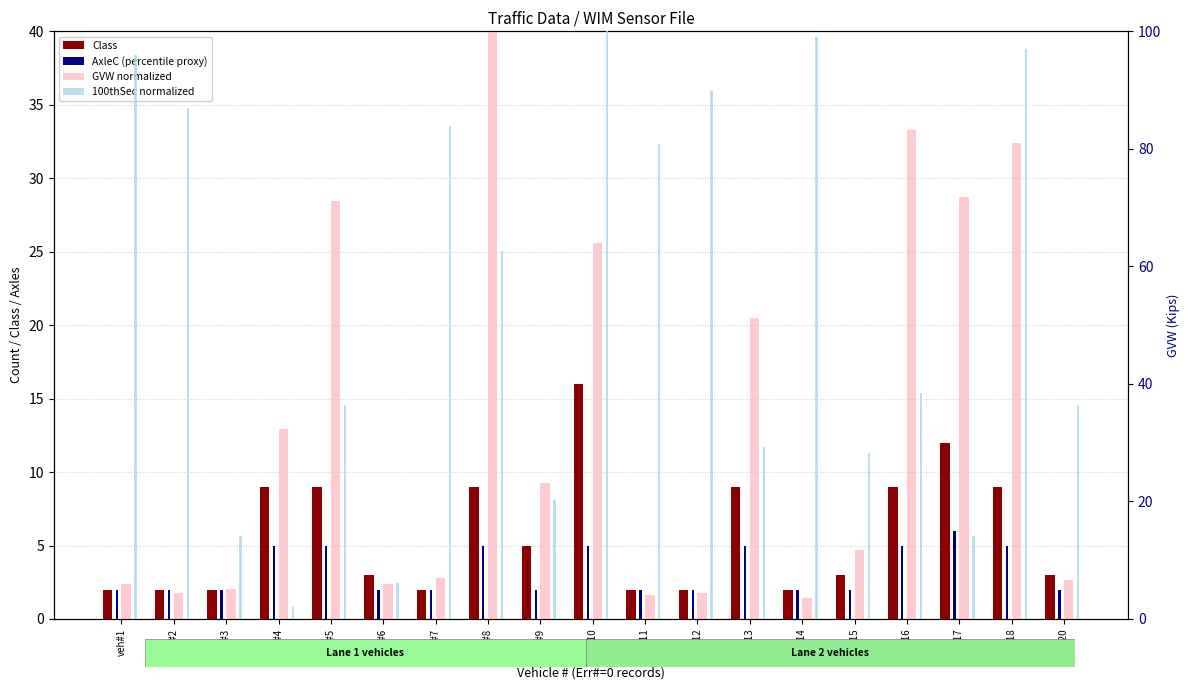

What is the difference between the maximum and minimum values in the 100thSec (normalized) series?

98.0